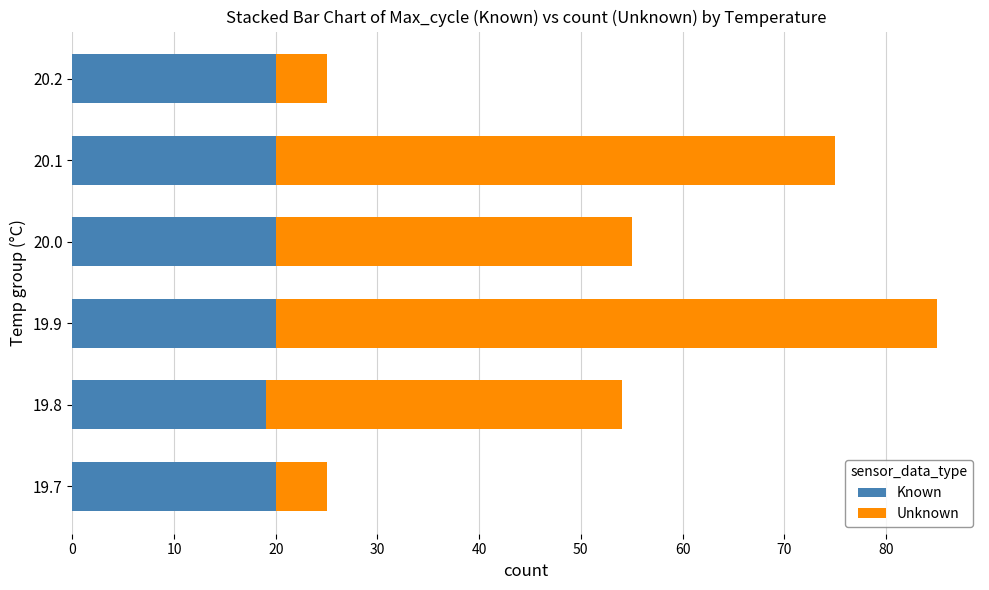

True or false: Known has a value of 20 at 20.2.

True